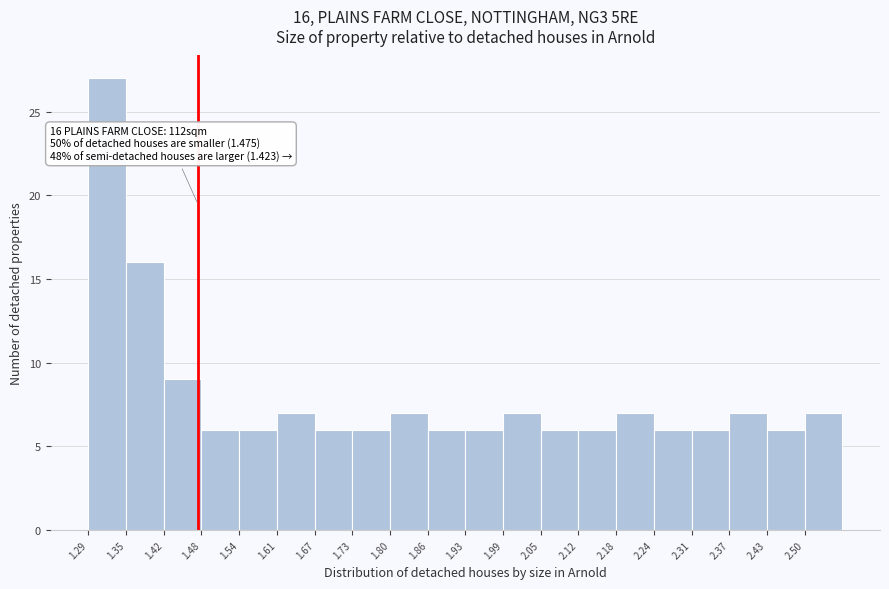

Which range on the x-axis has the tallest bar?

1.29 to 1.35